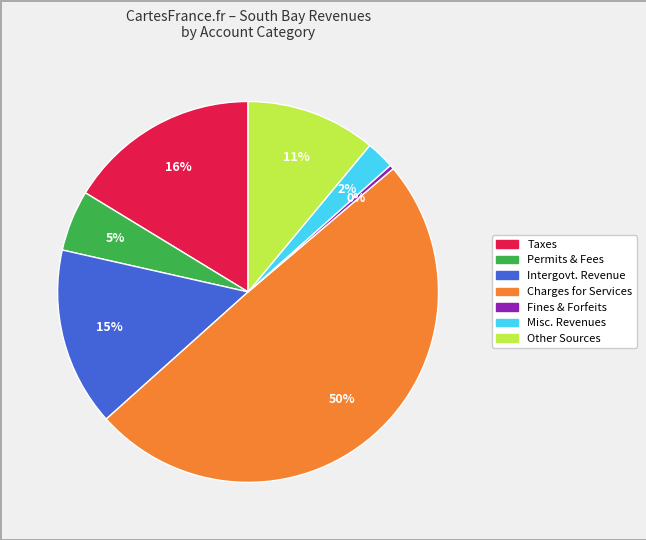

Count the number of slices in the pie.

7